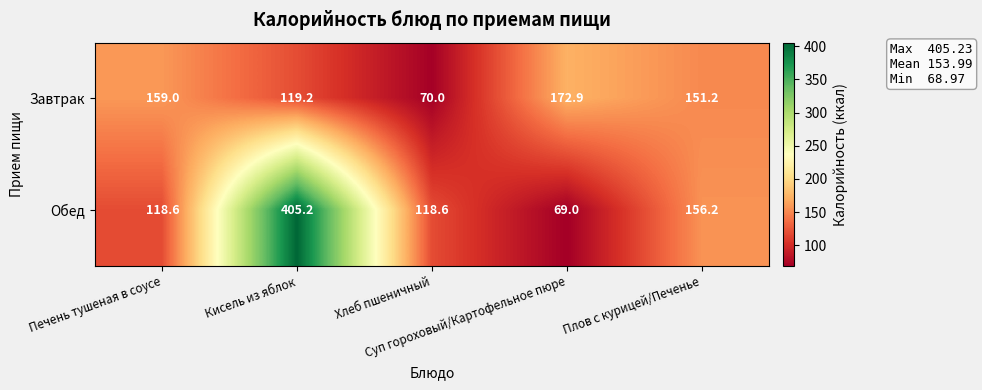

What is the difference between the maximum and minimum values in the Обед series?

336.2